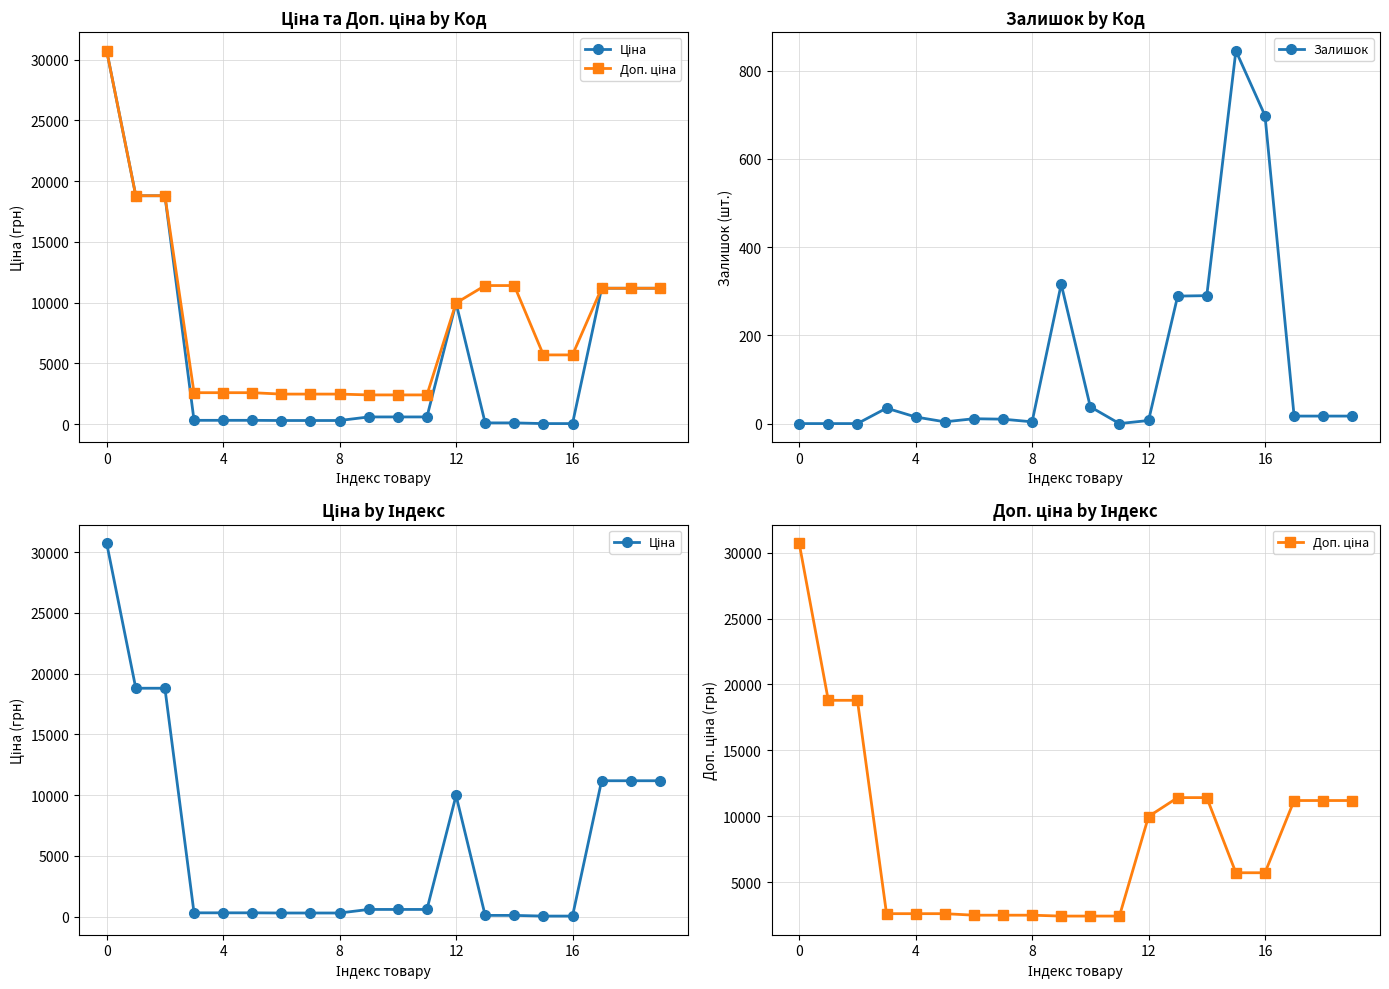

In Залишок, how many points are higher than both neighbors (excluding endpoints)?

4